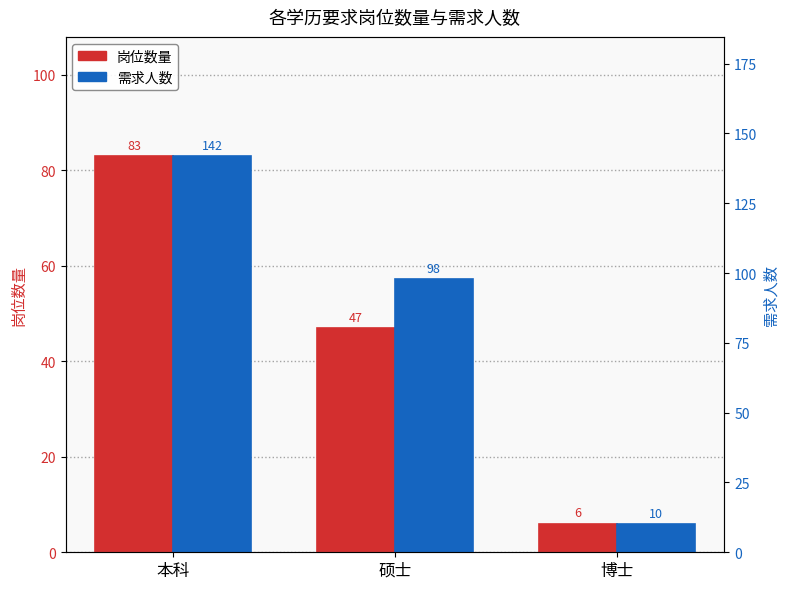

True or false: 岗位数量 has a value of 47 at 硕士.

True